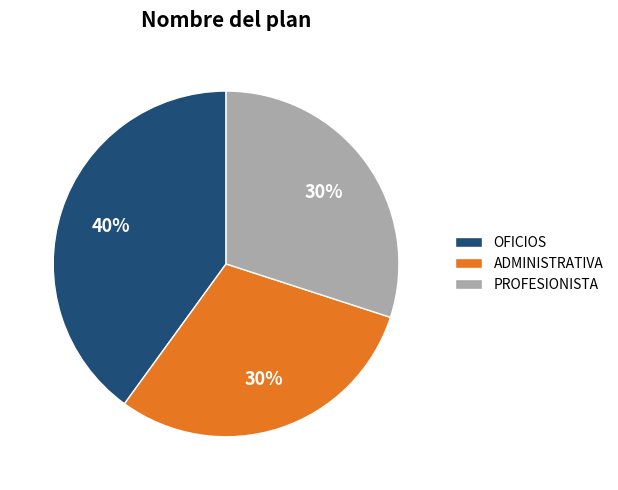

Does OFICIOS account for over 50% of the chart?

No